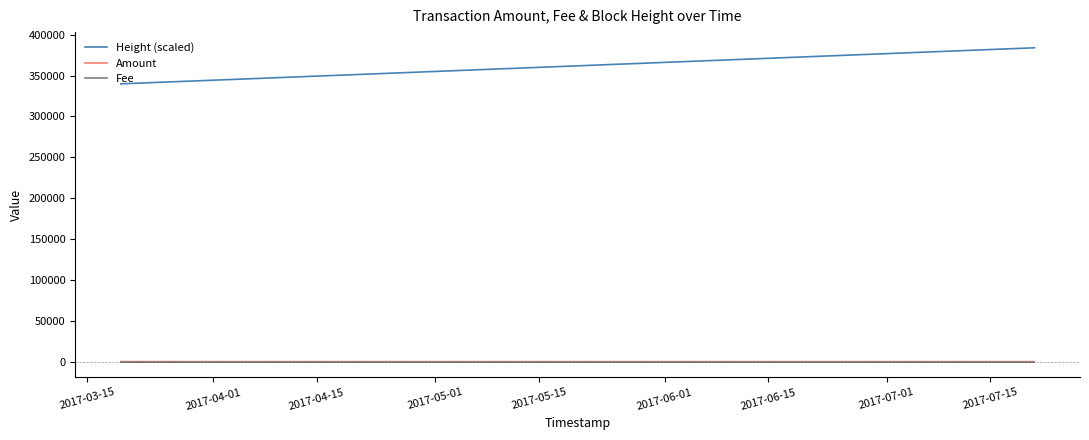

What is the maximum value shown in the chart?

383941.0